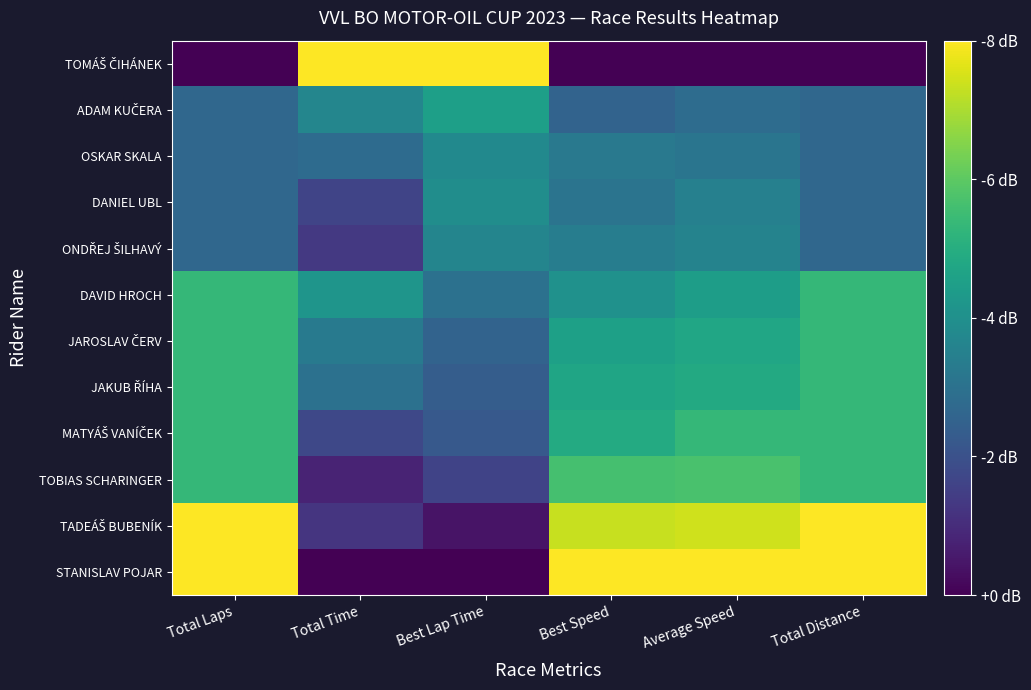

At which category is the sum across all series the highest?

Average Speed